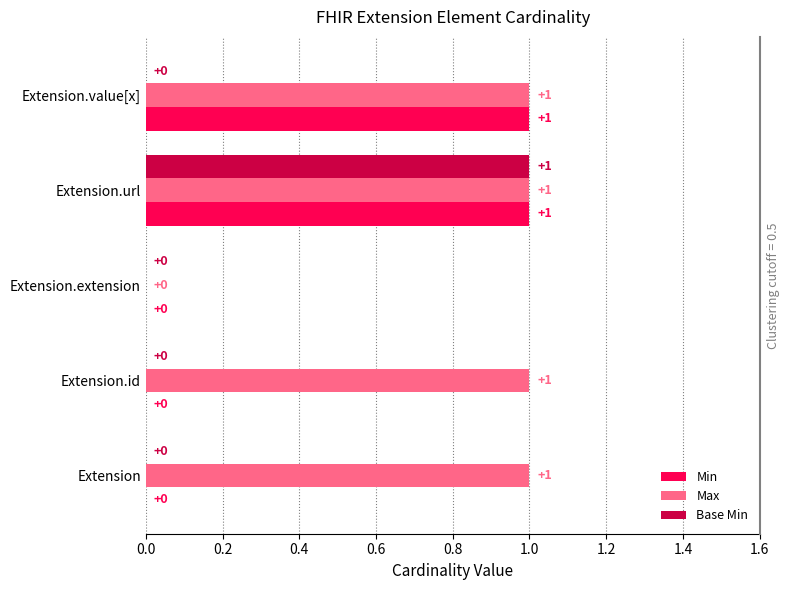

Which series has the largest range (max minus min)?

Min